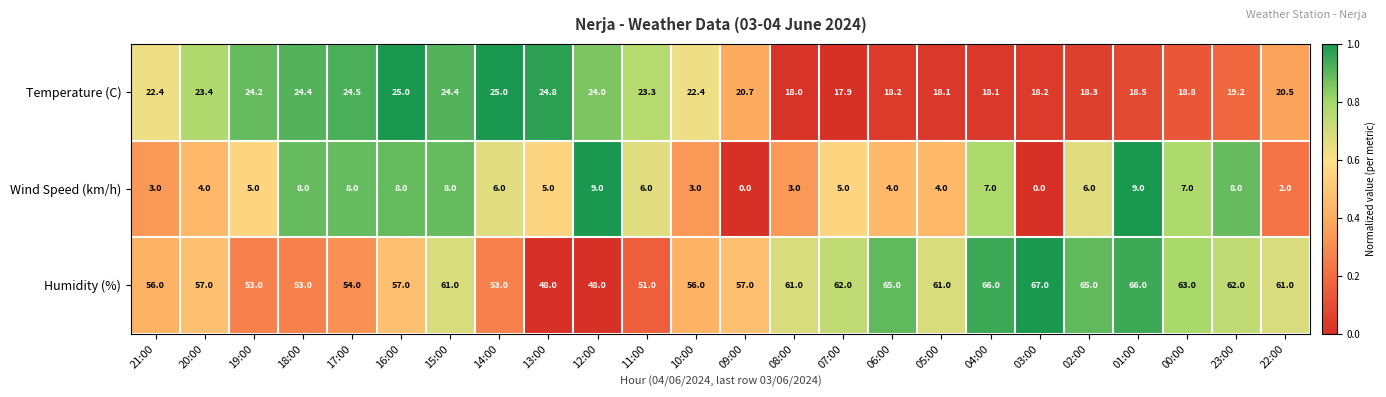

True or false: Humidity (%) has a value of 96.4 at 17:00.

False